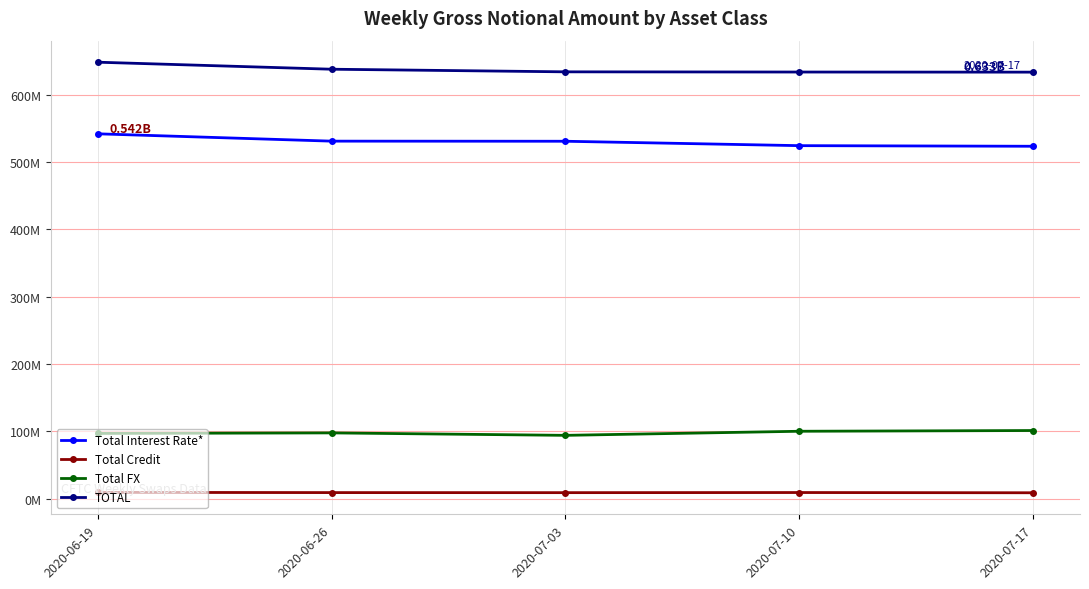

Is the value of Total Interest Rate* at 2020-07-10 greater than the value of Total FX at 2020-06-19?

Yes